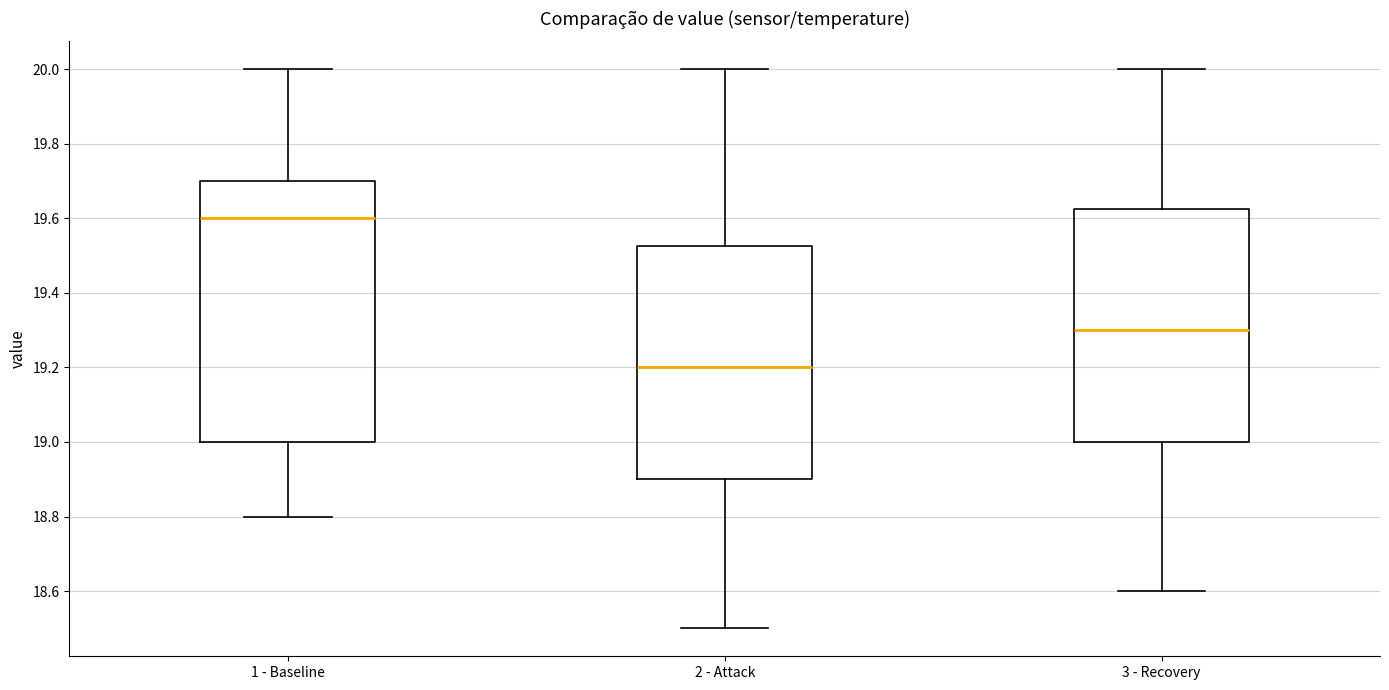

Reading left to right, transcribe this box plot: for each box, give where its median line is, the range the box spans, and where its two whiskers end, as read against the y-axis. The values are not printed on the chart, so give them approximately, as read against the axis.

1 - Baseline: median 19.60, box 19.00 to 19.70, whiskers 18.80 to 20.00
2 - Attack: median 19.20, box 18.90 to 19.52, whiskers 18.50 to 20.00
3 - Recovery: median 19.30, box 19.00 to 19.62, whiskers 18.60 to 20.00